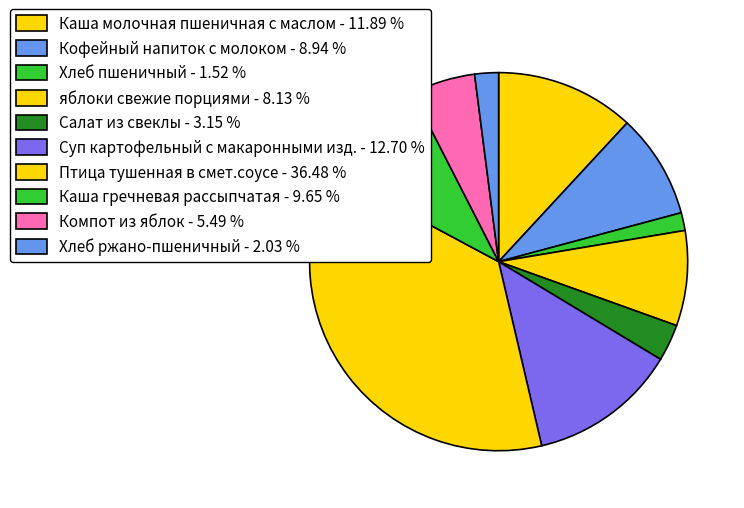

Does Хлеб ржано-пшеничный represent more than half of the total?

No